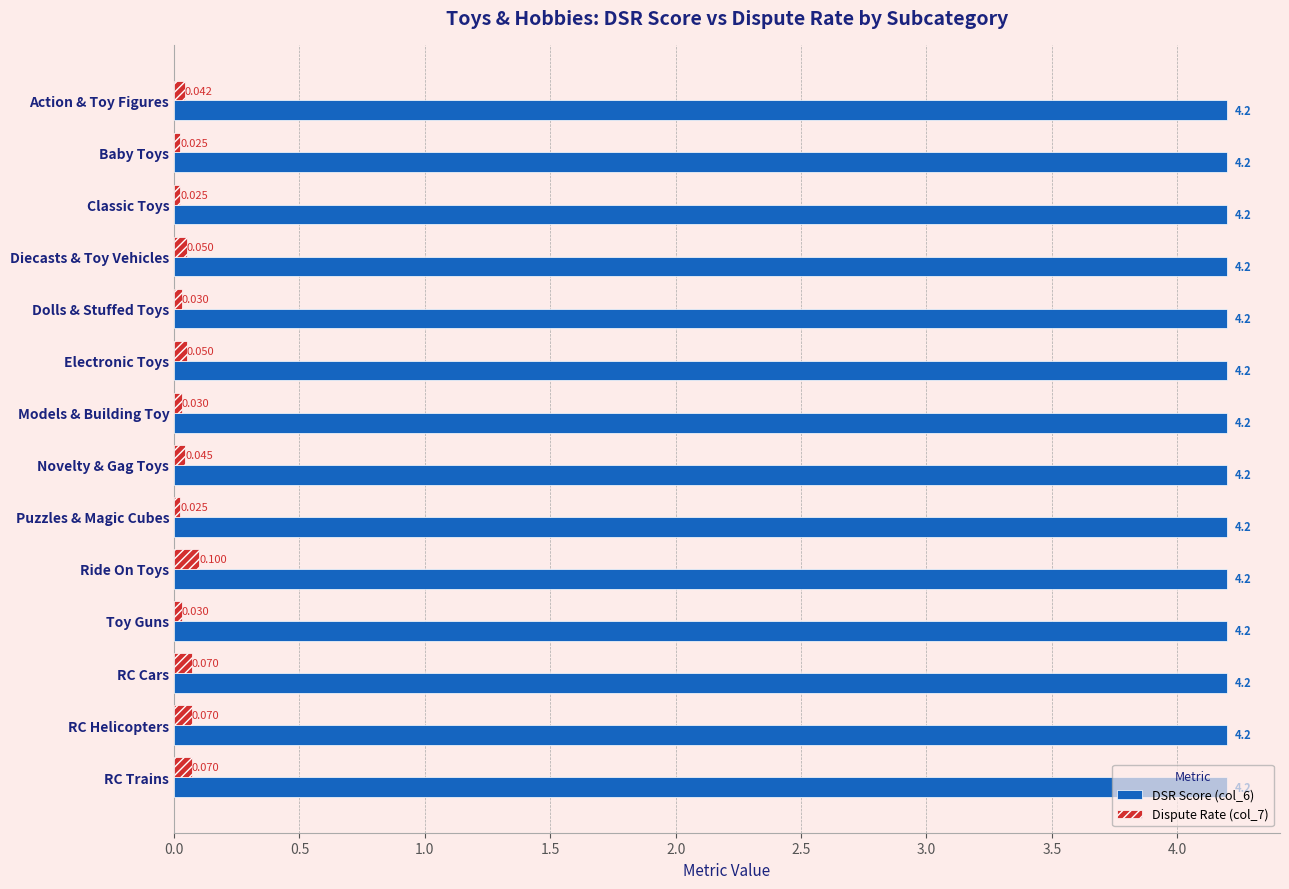

At which category is the sum across all series the highest?

Ride On Toys